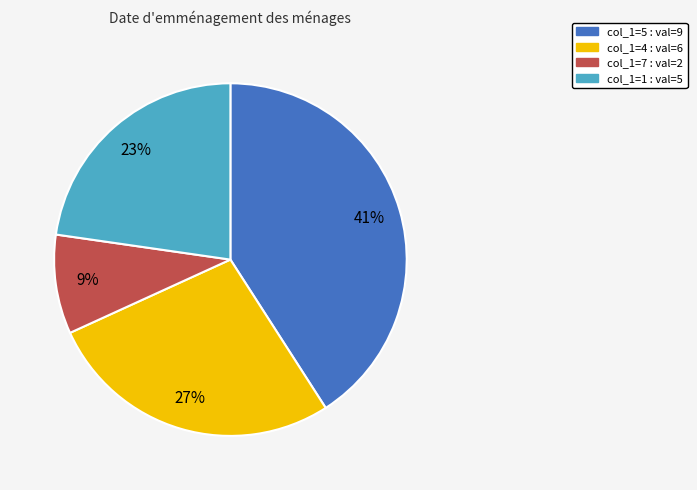

Rank the categories by value from highest to lowest.

col_1=5 : val=9, col_1=4 : val=6, col_1=1 : val=5, col_1=7 : val=2